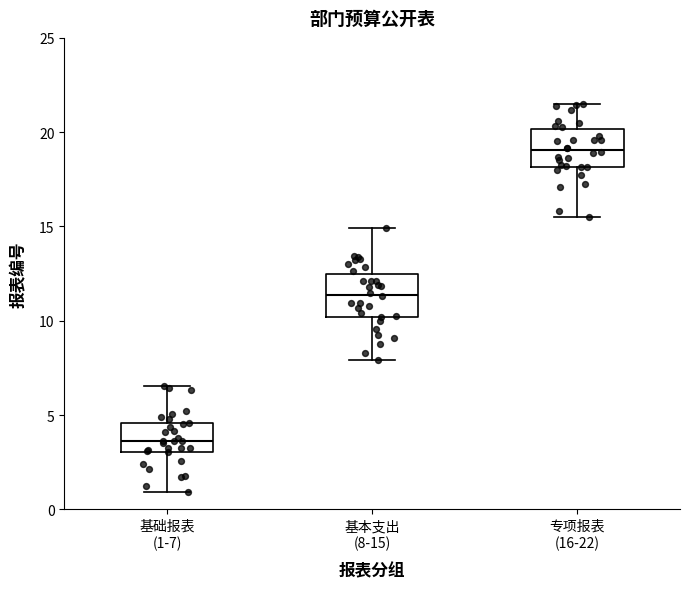

Reading left to right, transcribe this box plot: for each box, give where its median line is, the range the box spans, and where its two whiskers end, as read against the y-axis. The values are not printed on the chart, so give them approximately, as read against the axis.

基础报表 (1-7): median 3.5, box 3.0 to 4.5, whiskers 1.0 to 6.5
基本支出 (8-15): median 11.5, box 10.0 to 12.5, whiskers 8.0 to 15.0
专项报表 (16-22): median 19.0, box 18.0 to 20.0, whiskers 15.5 to 21.5